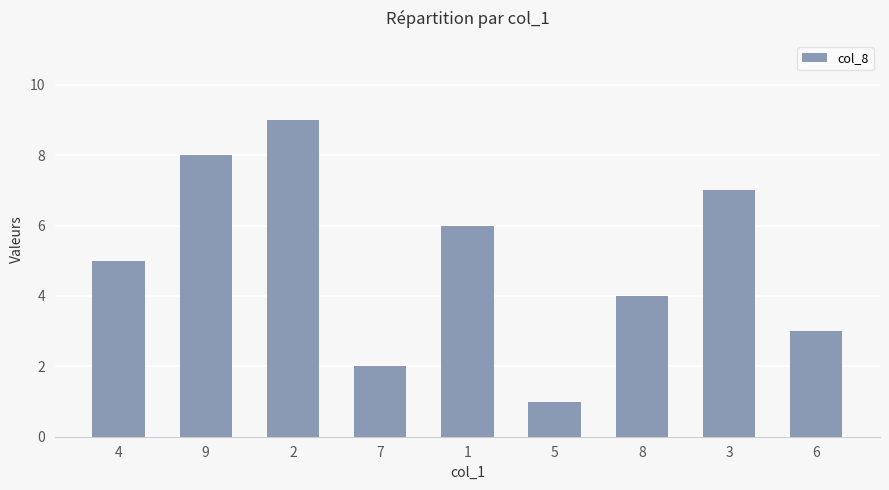

True or false: the data shows 2 at 1.

False